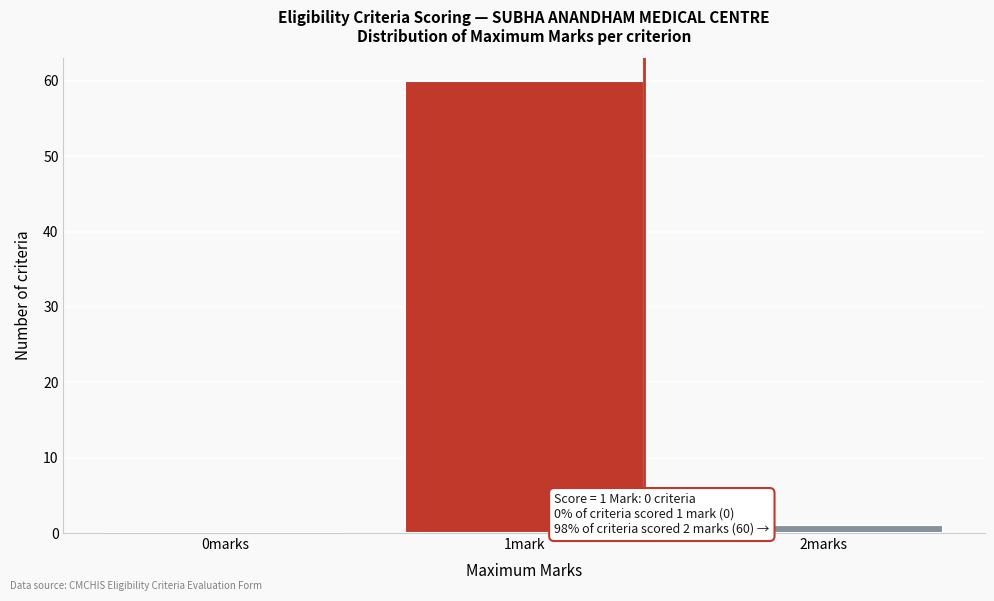

Reading right to left, transcribe all the data shown in this chart.

2marks=1	1mark=60	0marks=0